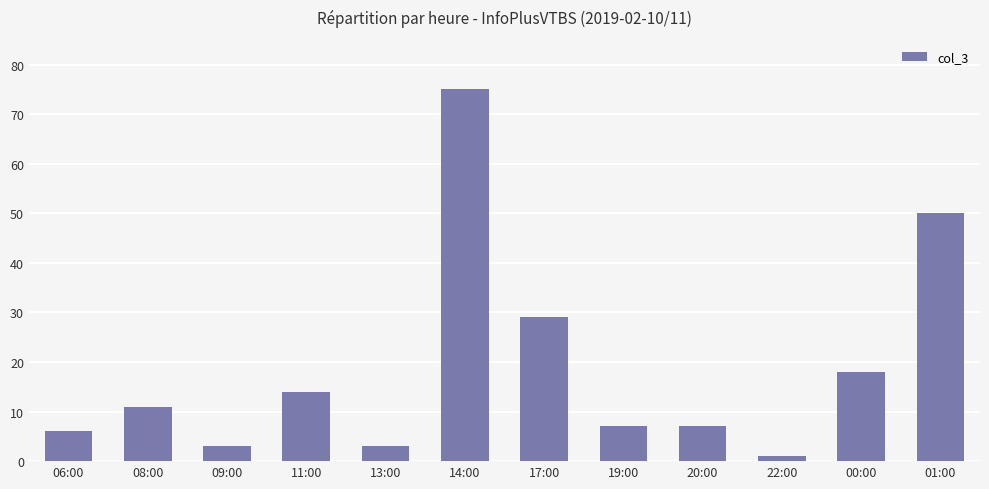

Reading right to left, what are all the values shown in this chart?

01:00=50	00:00=18	22:00=1	20:00=7	19:00=7	17:00=29	14:00=75	13:00=3	11:00=14	09:00=3	08:00=11	06:00=6